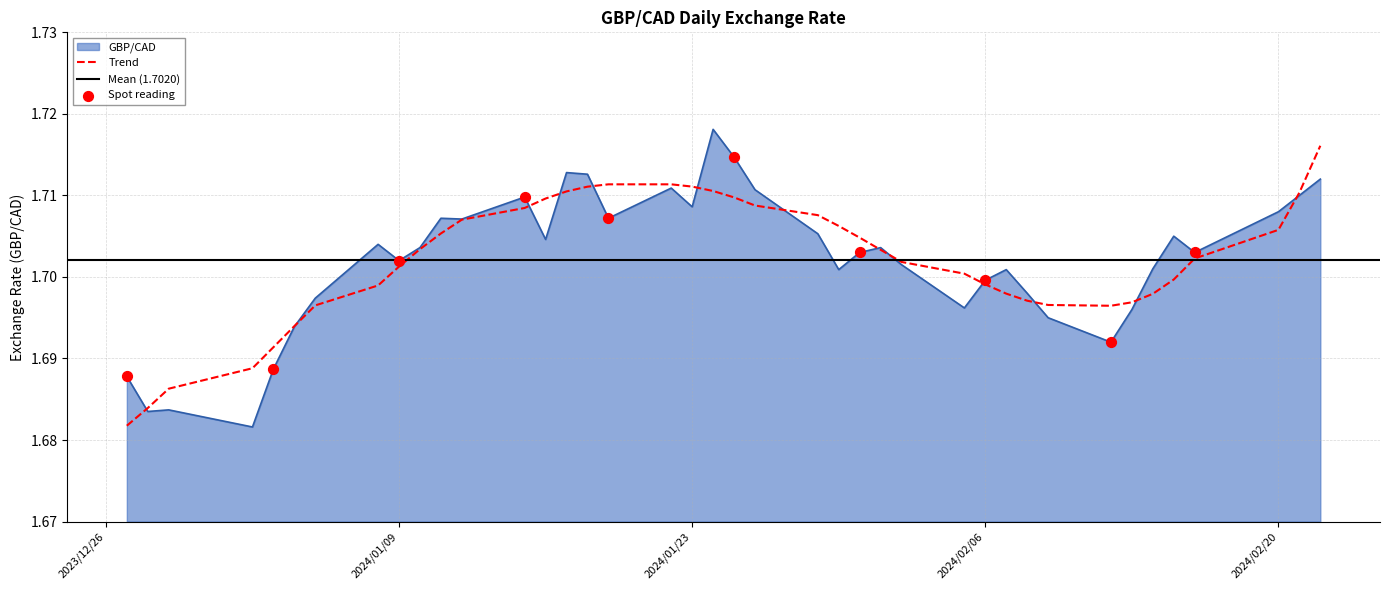

What is the ratio of the value at 2024-01-12 to the value at 2024-01-31?

1.0